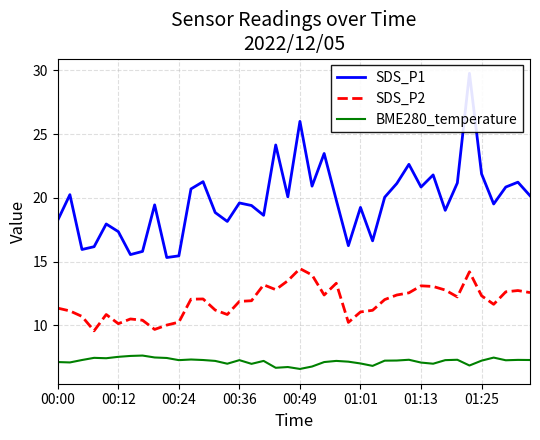

Is it true that SDS_P2 equals 18.8 at 23?

False